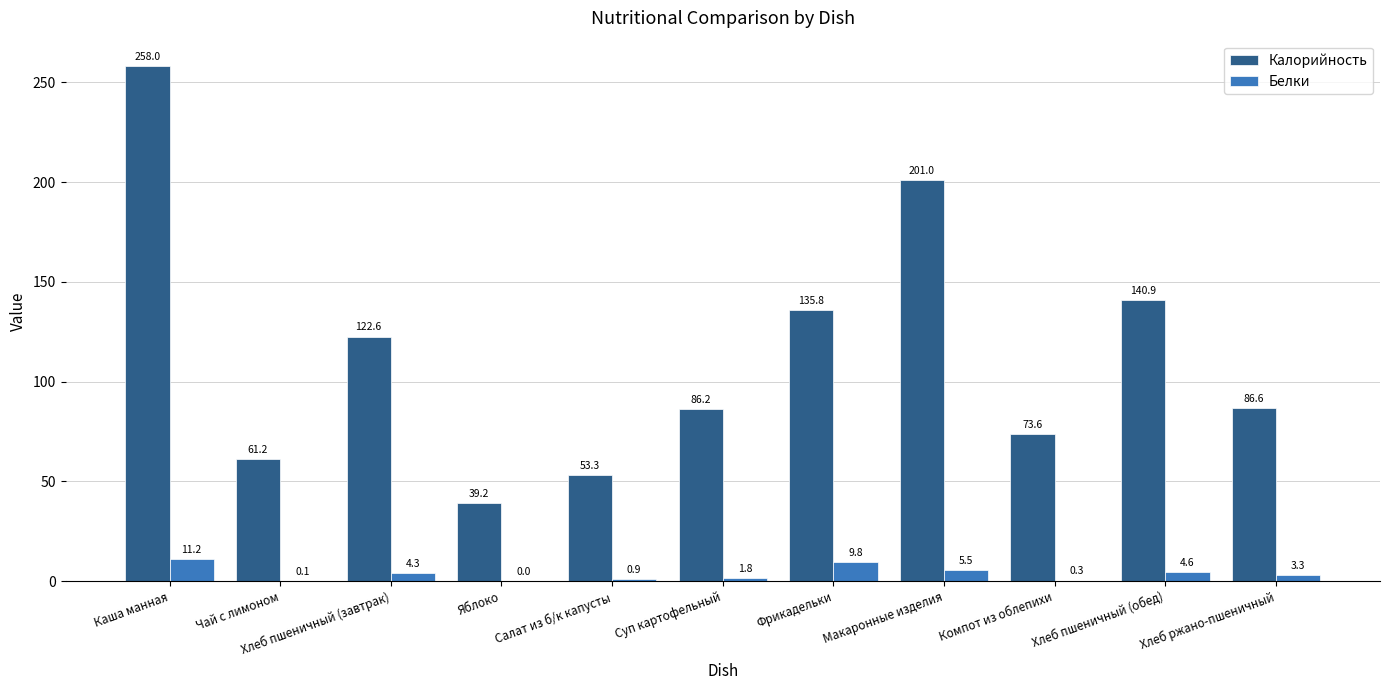

What are all the series names shown in the legend?

Калорийность, Белки